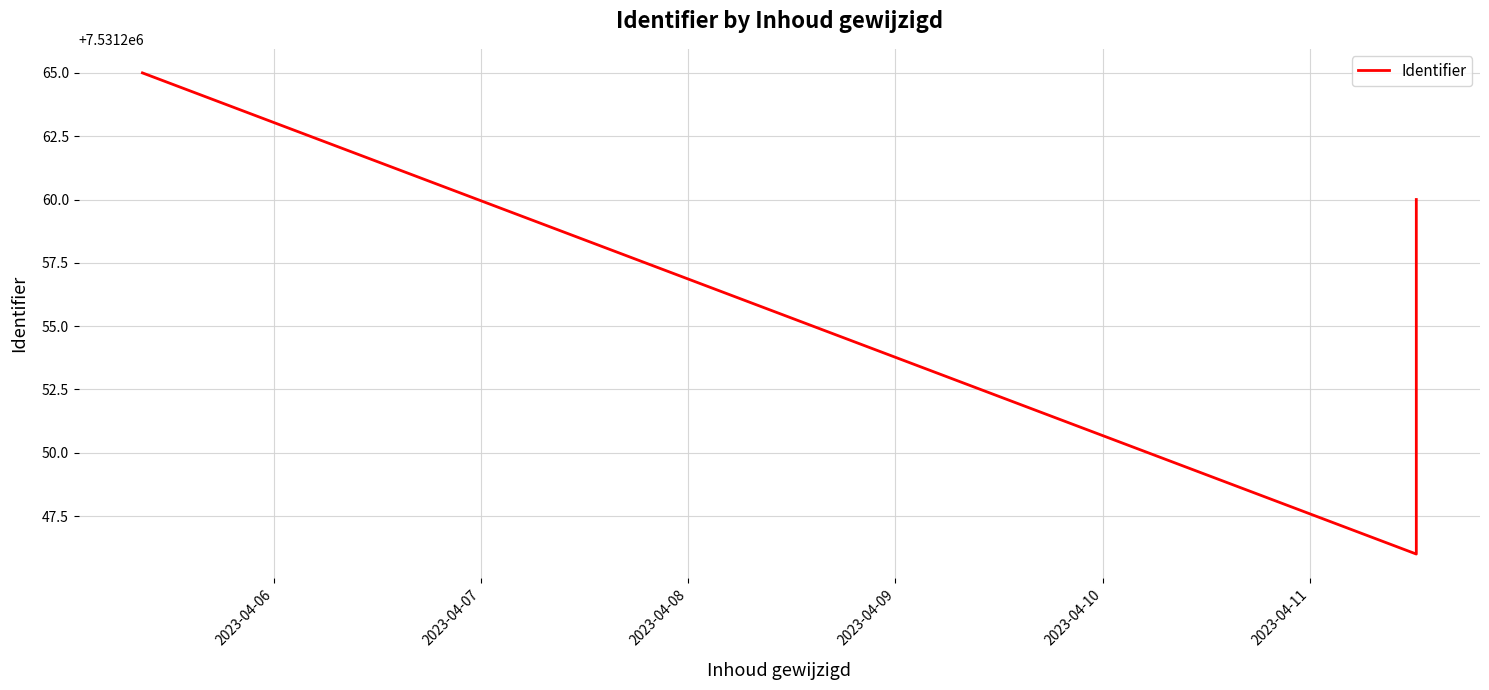

Which has a higher value, 2023-04-06 or 2023-04-07?

2023-04-06